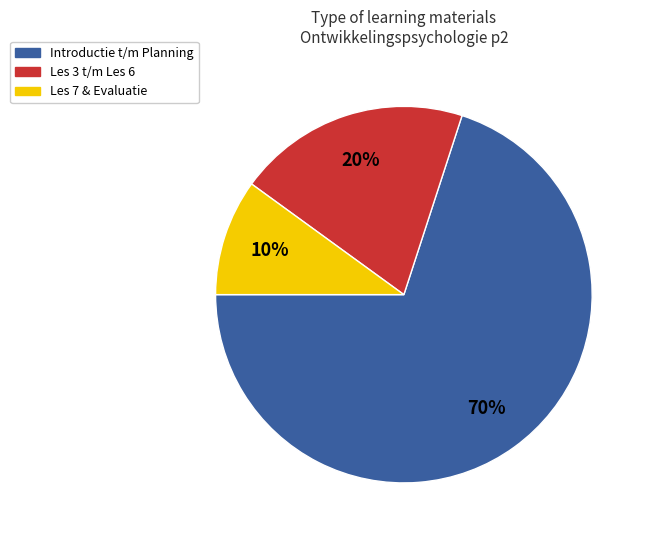

To the nearest percent, what is the average slice percentage?

33%